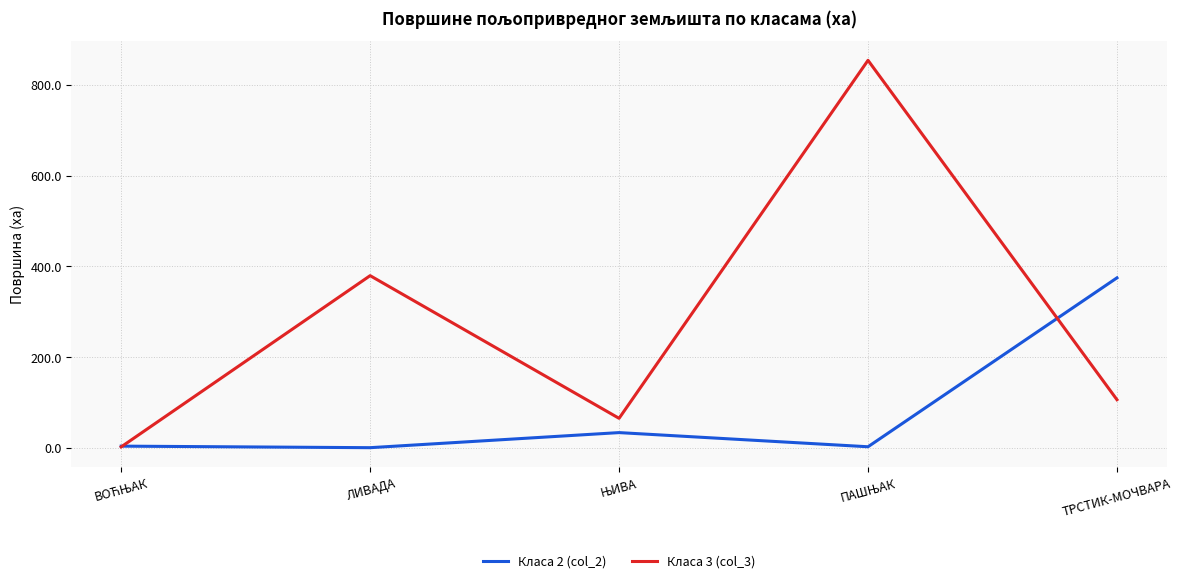

Rank the series by their average value, from lowest to highest.

Класа 2 (col_2), Класа 3 (col_3)